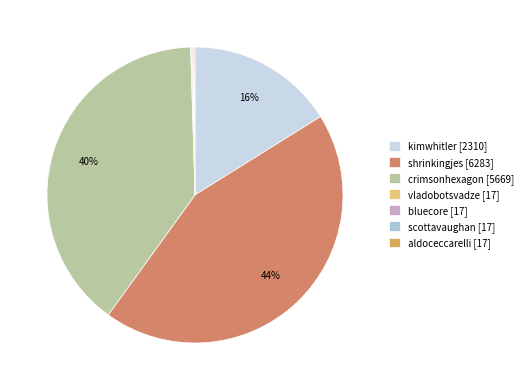

Count the number of slices in the pie.

7